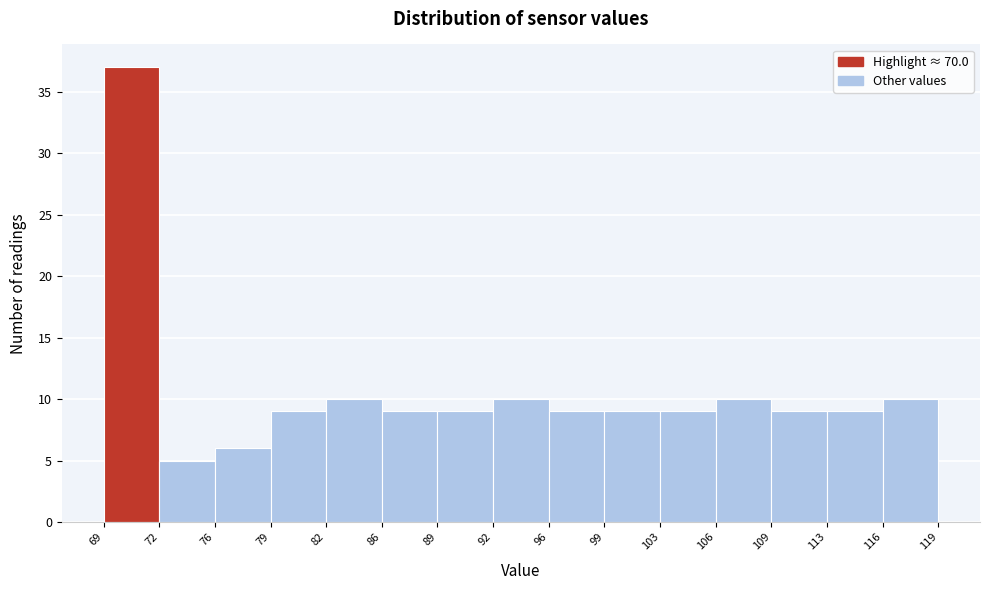

Which range on the x-axis has the tallest bar?

69 to 72